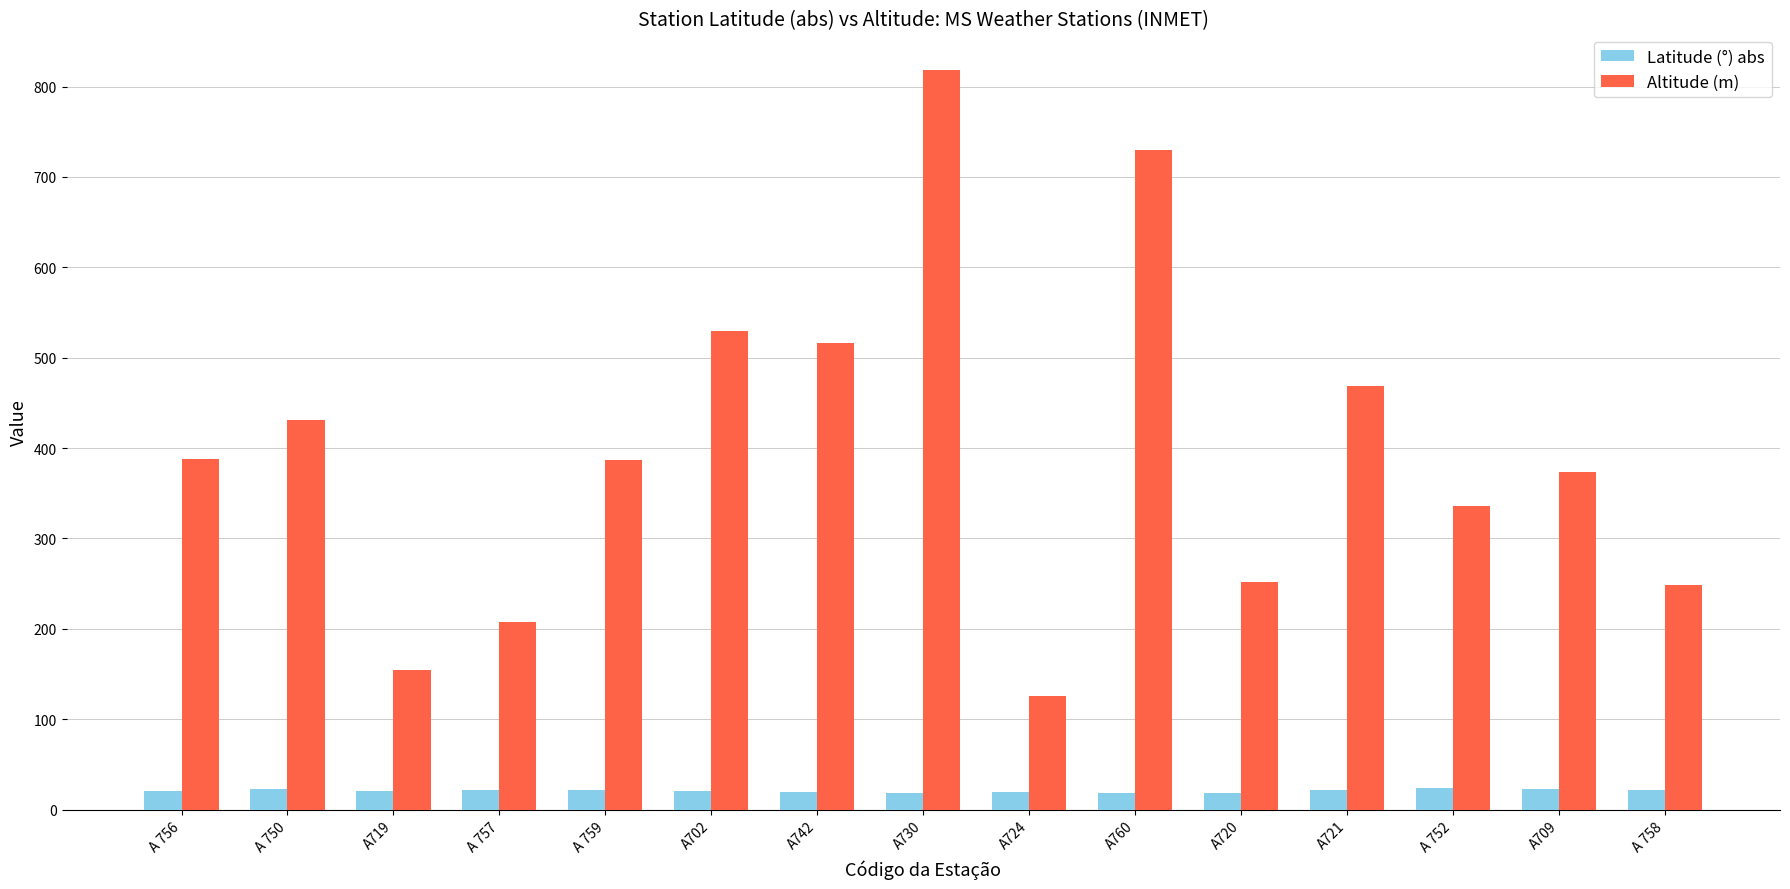

Rank the series by their average value, from highest to lowest.

Altitude (m), Latitude (°) abs